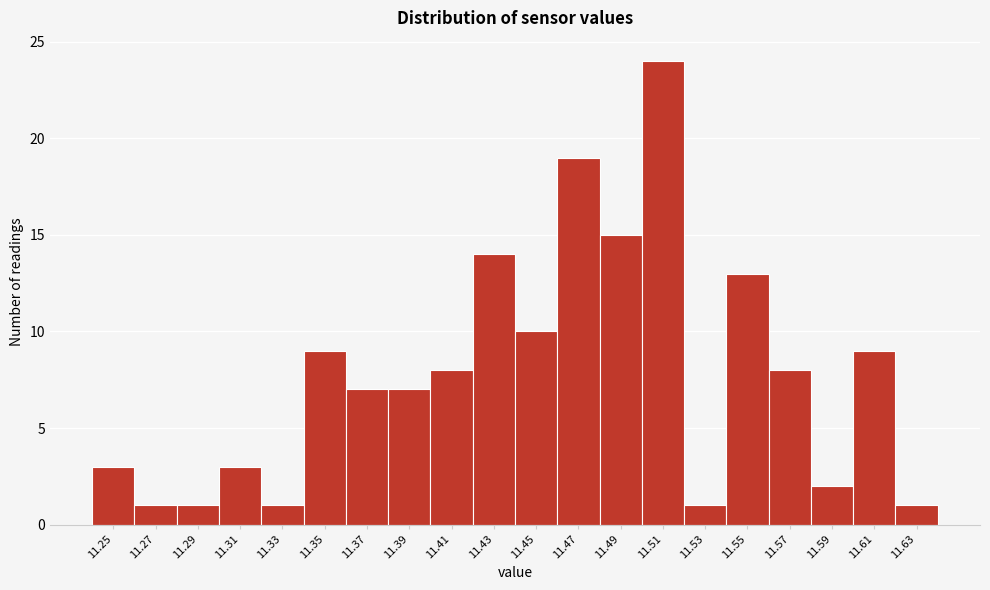

Reading left to right, extract all data points from this chart.

3	1	1	3	1	9	7	7	8	14	10	19	15	24	1	13	8	2	9	1